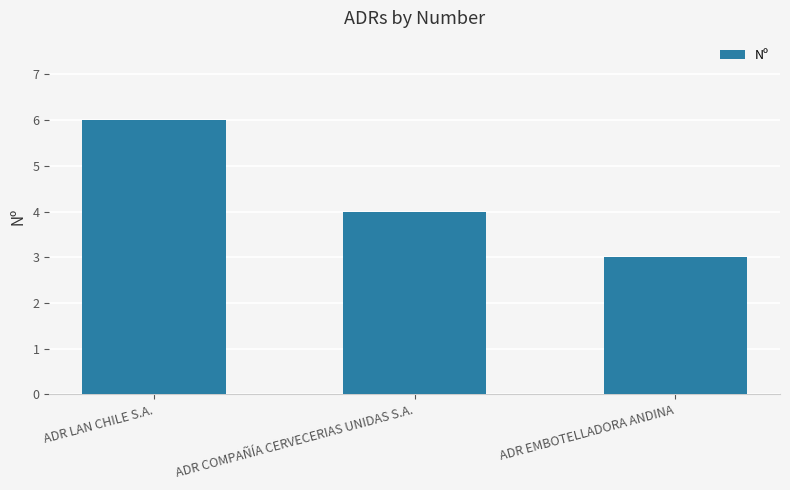

How many series are shown in this chart?

1